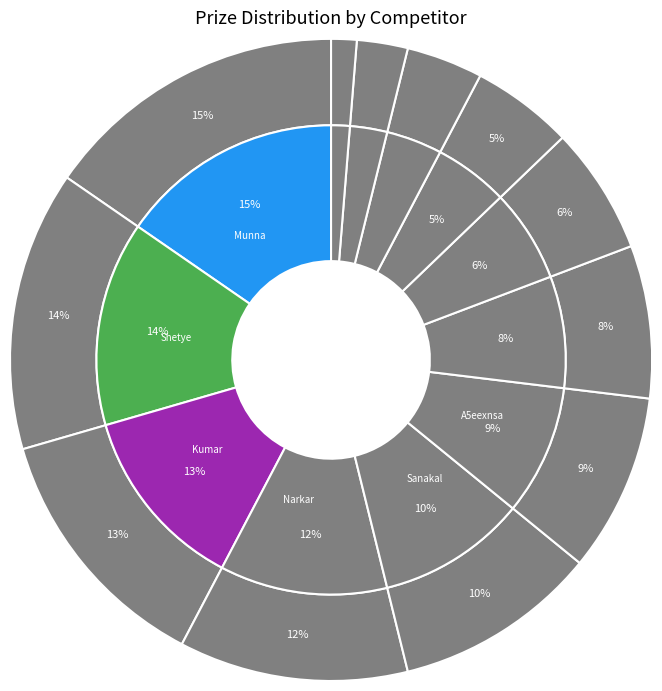

Combined, what portion of the pie is Munna Mazharul Islam and A5eexnsa Mlyfljwi?

24.4%